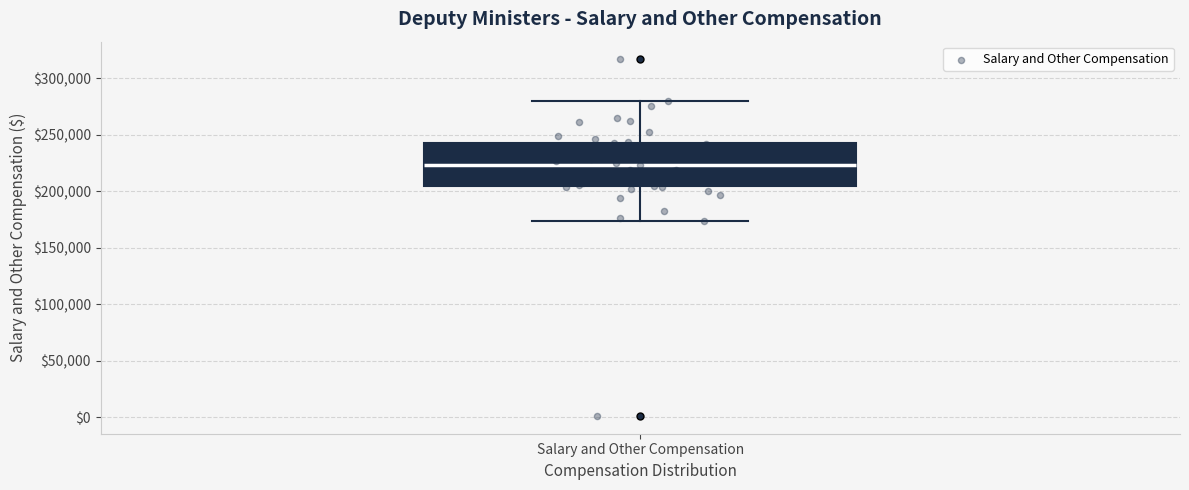

Read this box plot against the y-axis: the position of the median line, the range covered by the box, and the ends of both whiskers. The values are not printed on the chart, so give them approximately, as read against the axis.

median 225000, box 205000 to 245000, whiskers 175000 to 280000